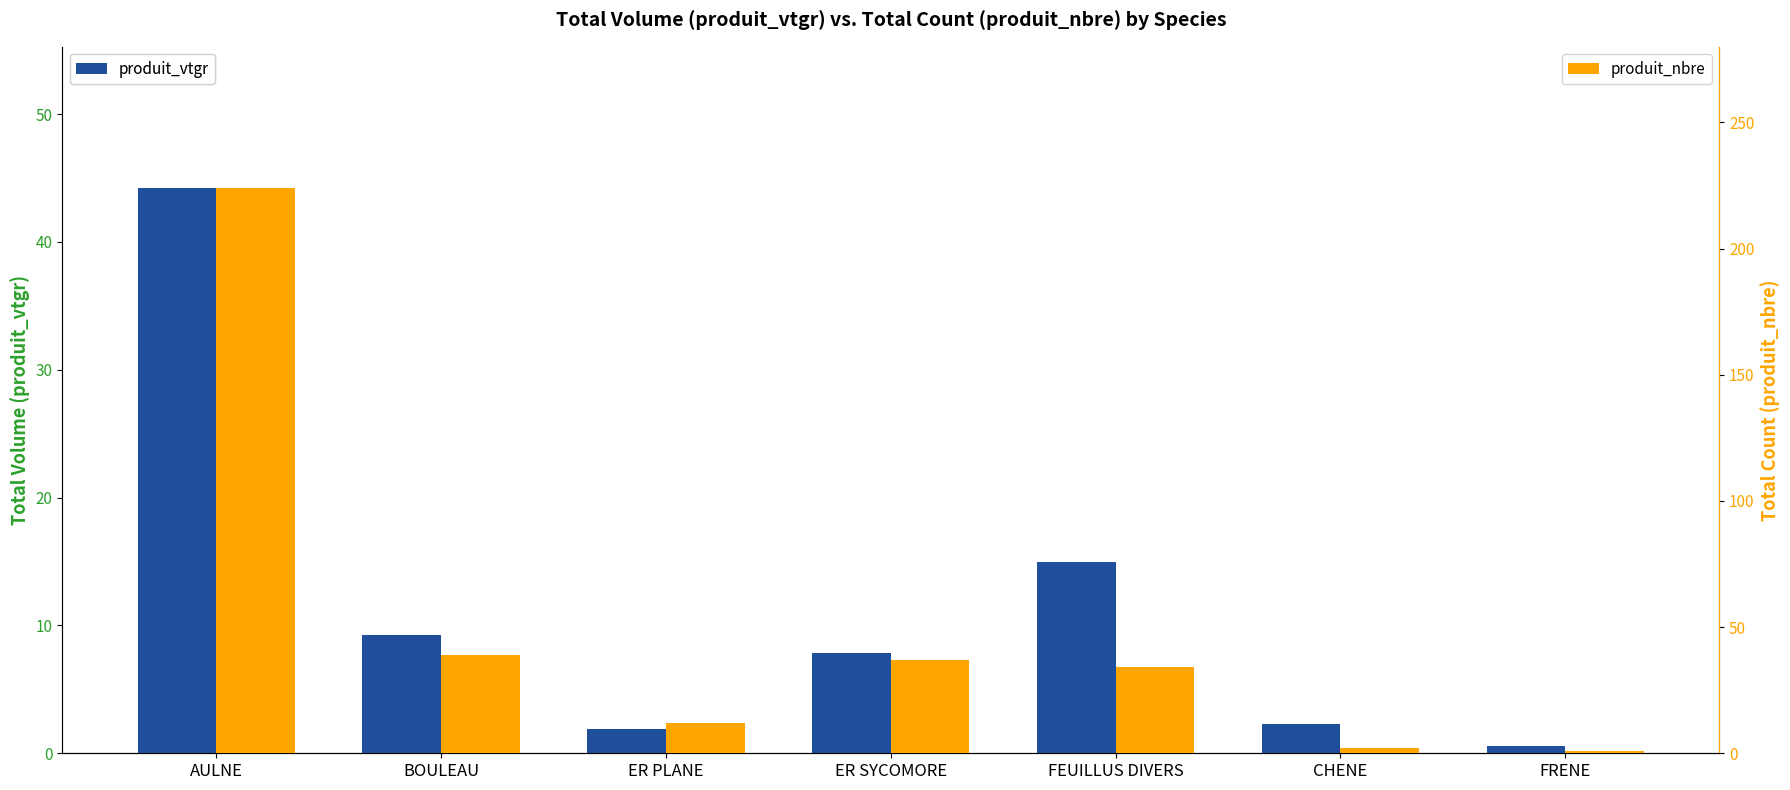

Reading left to right, what are all the values shown in this chart?

produit_vtgr: 44.2	9.2	1.9	7.8	14.9	2.3	0.6
produit_nbre: 224.0	39.0	12.0	37.0	34.0	2.0	1.0